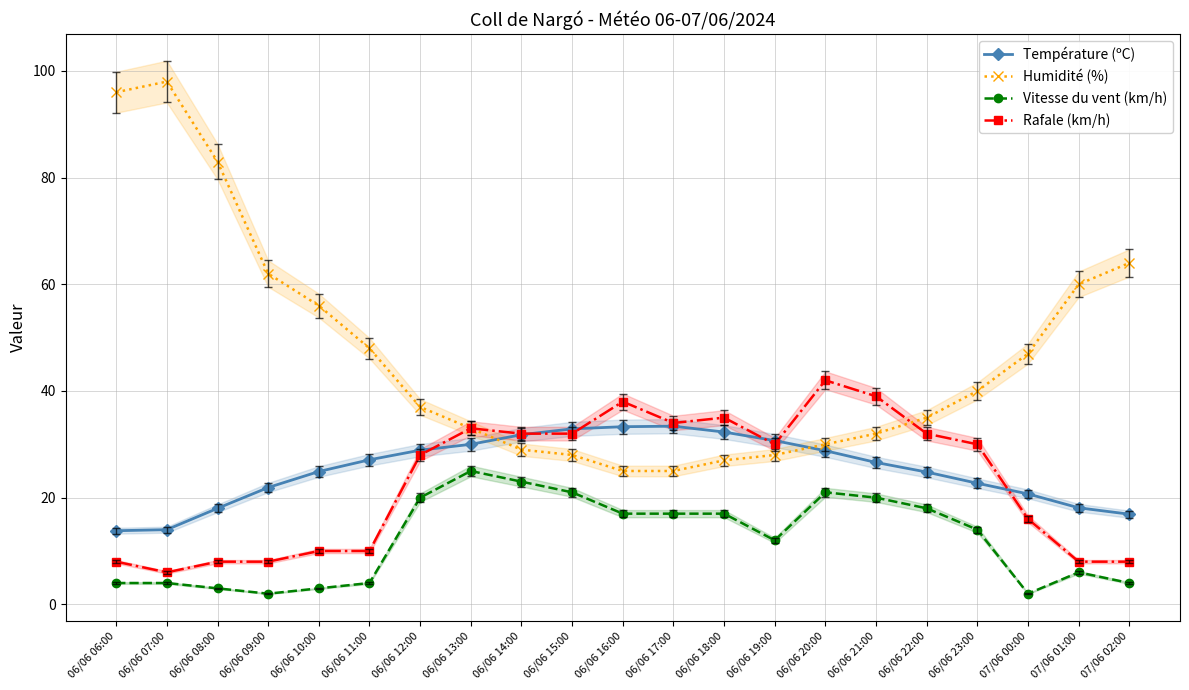

Rank the series by their maximum value, from highest to lowest.

Humidité (%), Rafale (km/h), Température (ºC), Vitesse du vent (km/h)